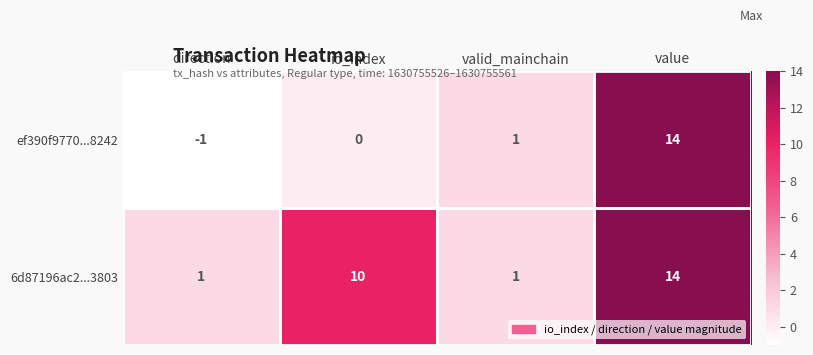

What is the sum of all ef390f9770...8242 values?

14